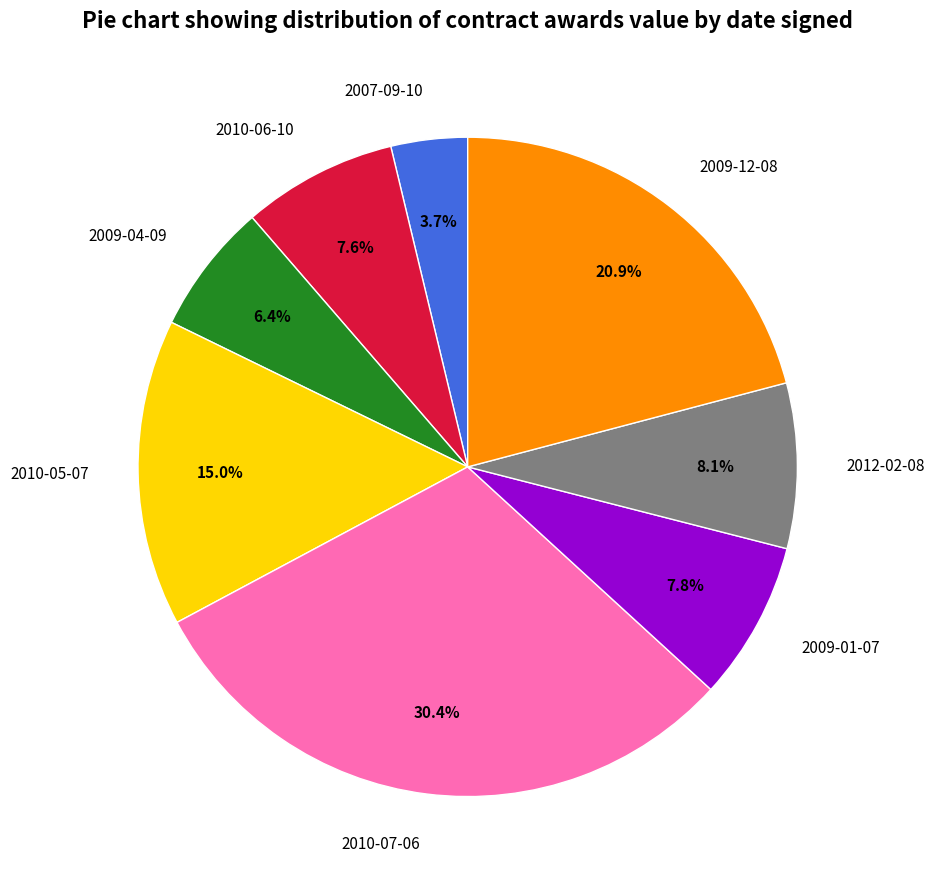

Is 2007-09-10 the majority of the pie?

No